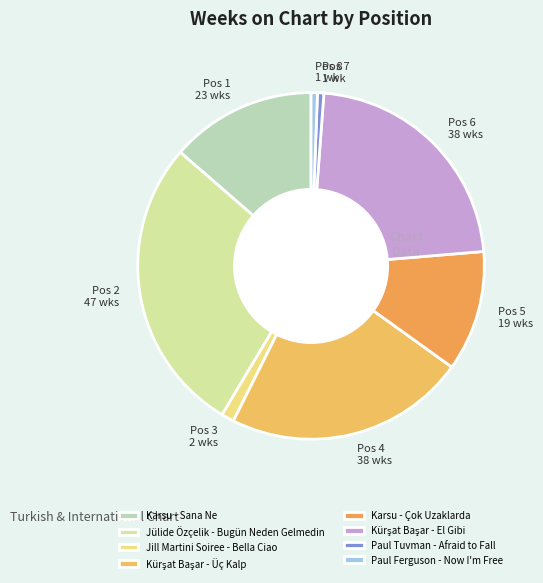

Does Kürşat Başar - Üç Kalp represent more than half of the total?

No